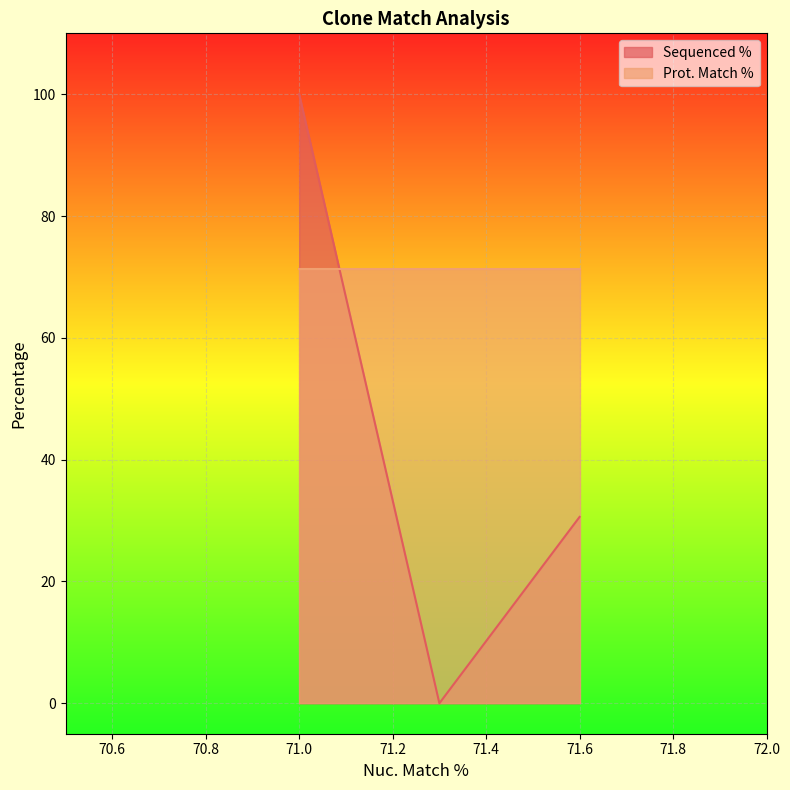

Which series changed the most between 71.0 and 71.6?

Sequenced %